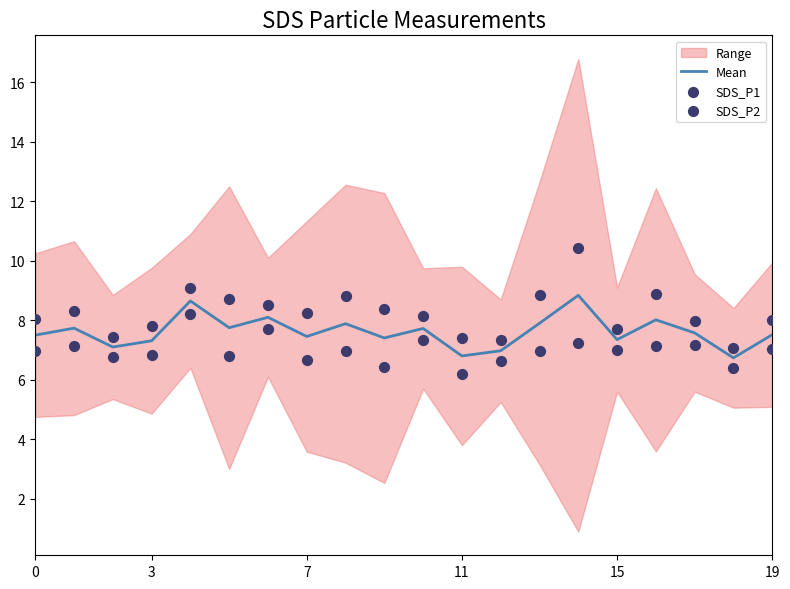

Is the value of Mean at 17 greater than the value of SDS_P2 at 9?

Yes